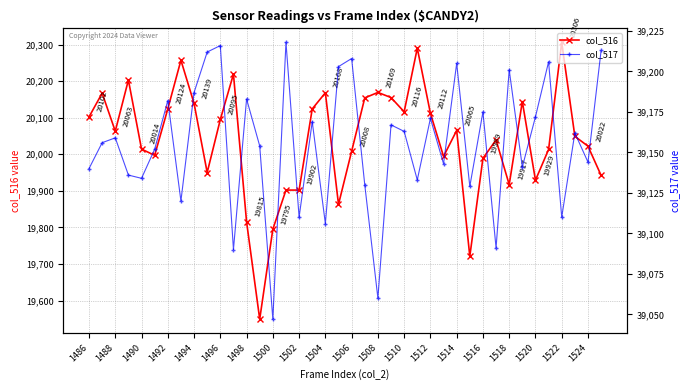

What is the maximum value for col_516?

20306